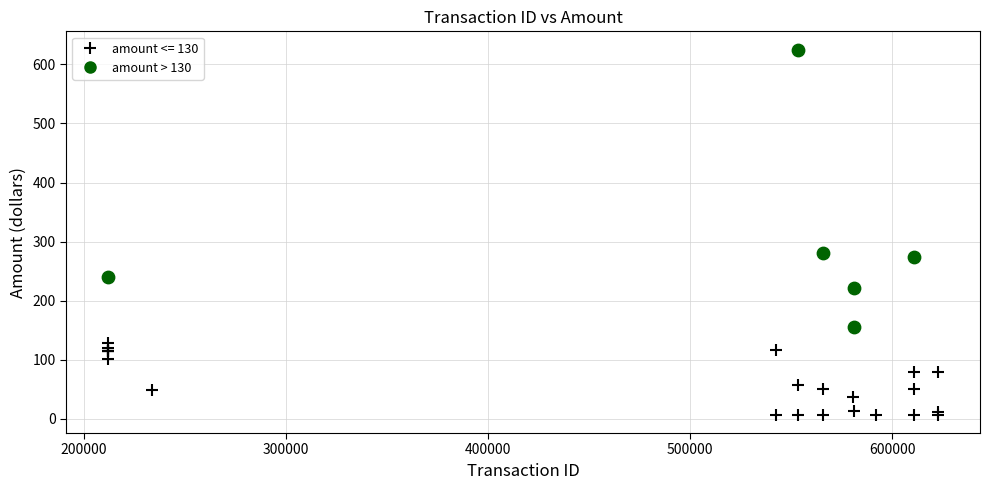

Which series has the largest Y range (max minus min)?

amount > 130